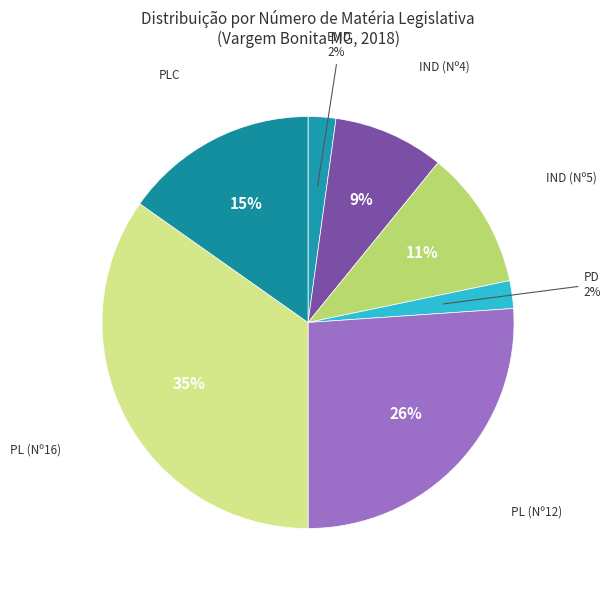

How many slices are in this pie chart?

7